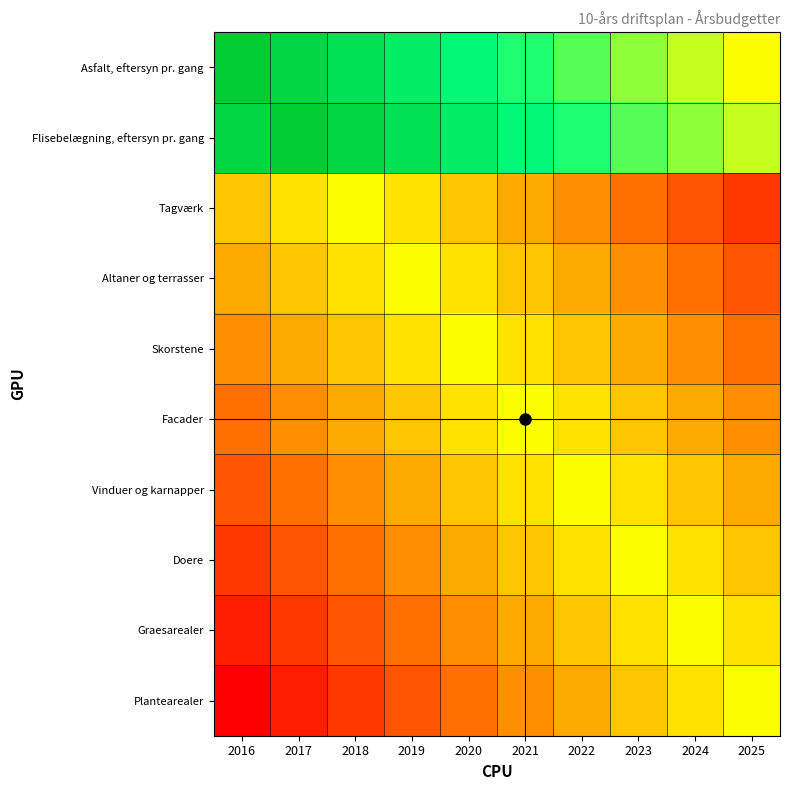

List the series in order of their peak value, lowest first.

Tagværk, Altaner og terrasser, Skorstene, Facader, Vinduer og karnapper, Doere, Graesarealer, Plantearealer, Asfalt, eftersyn pr. gang, Flisebelægning, eftersyn pr. gang